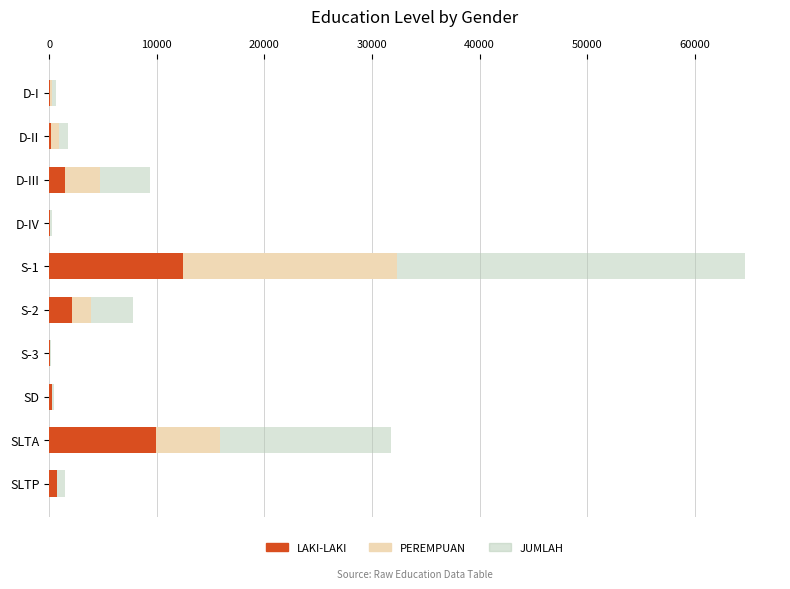

The value of LAKI-LAKI at S-2 is 2100. True or false?

True